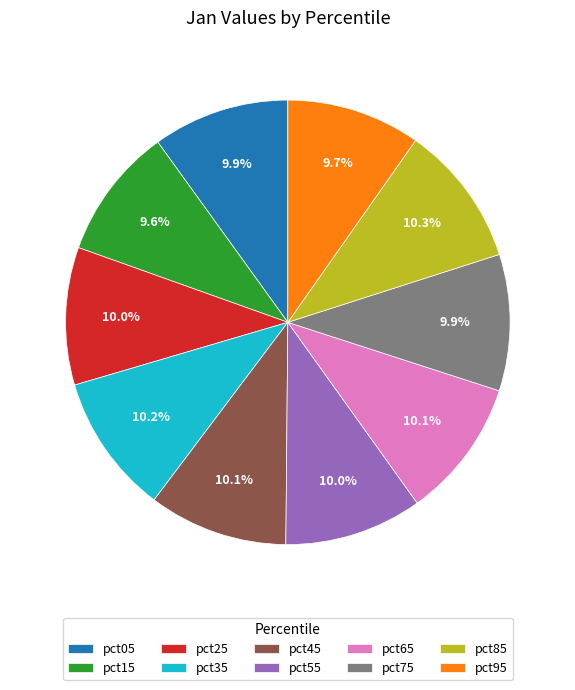

What percentage is the pct15 slice, to the nearest percent?

10%